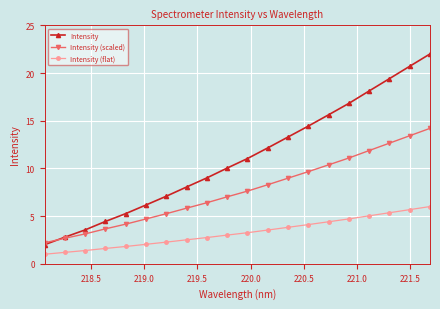

Rank the series by their average value, from highest to lowest.

Intensity, Intensity (scaled), Intensity (flat)